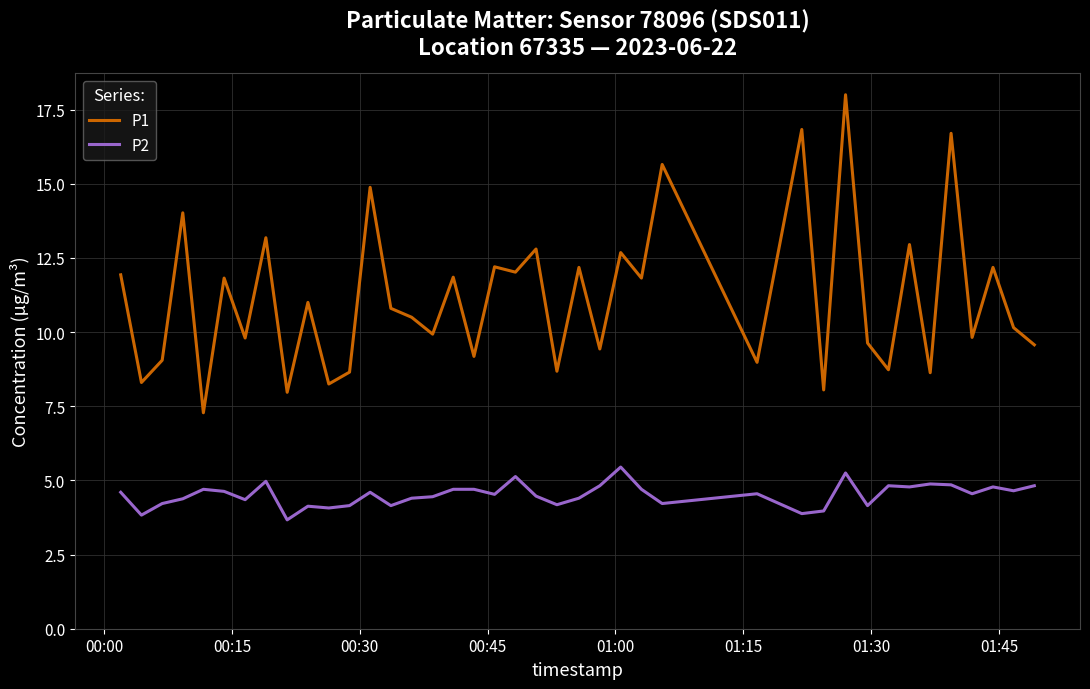

Rank the series by their average value, from highest to lowest.

P1, P2